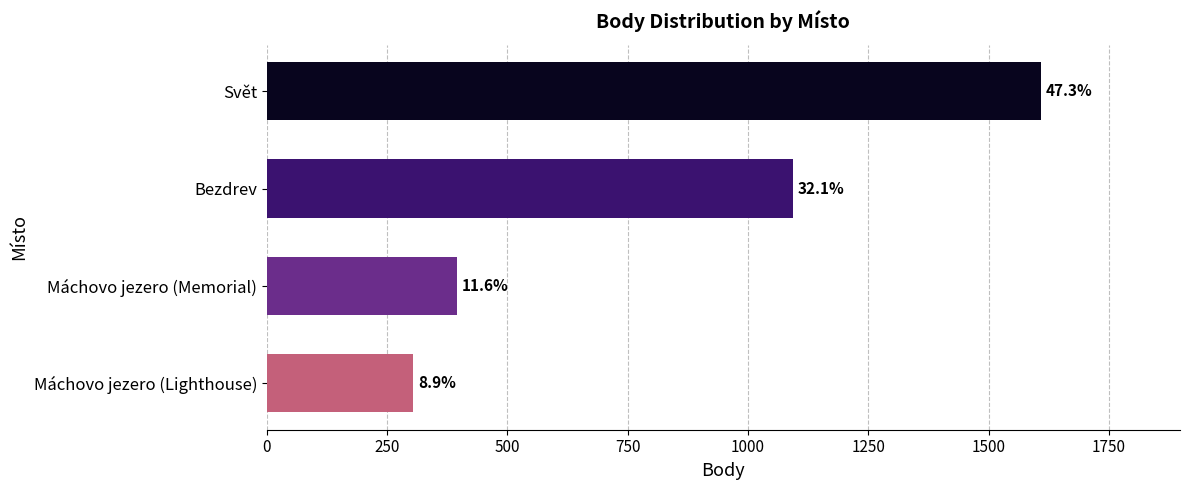

Does the chart contain any negative values?

No